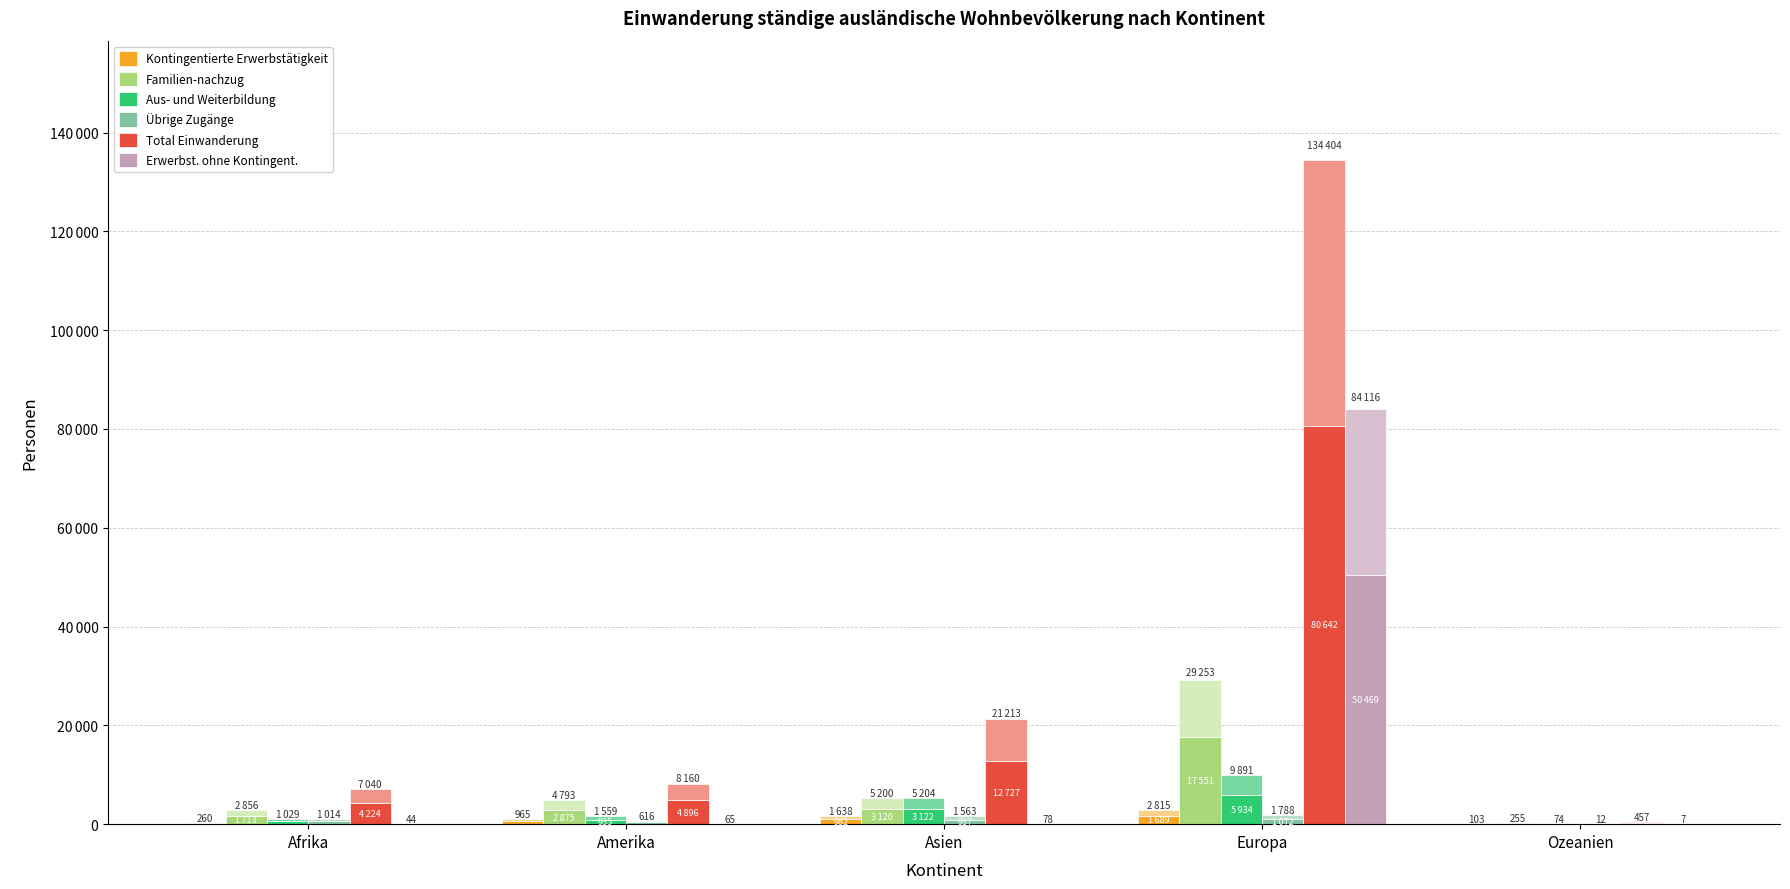

What is the label of the 4th bar from the left?

Europa